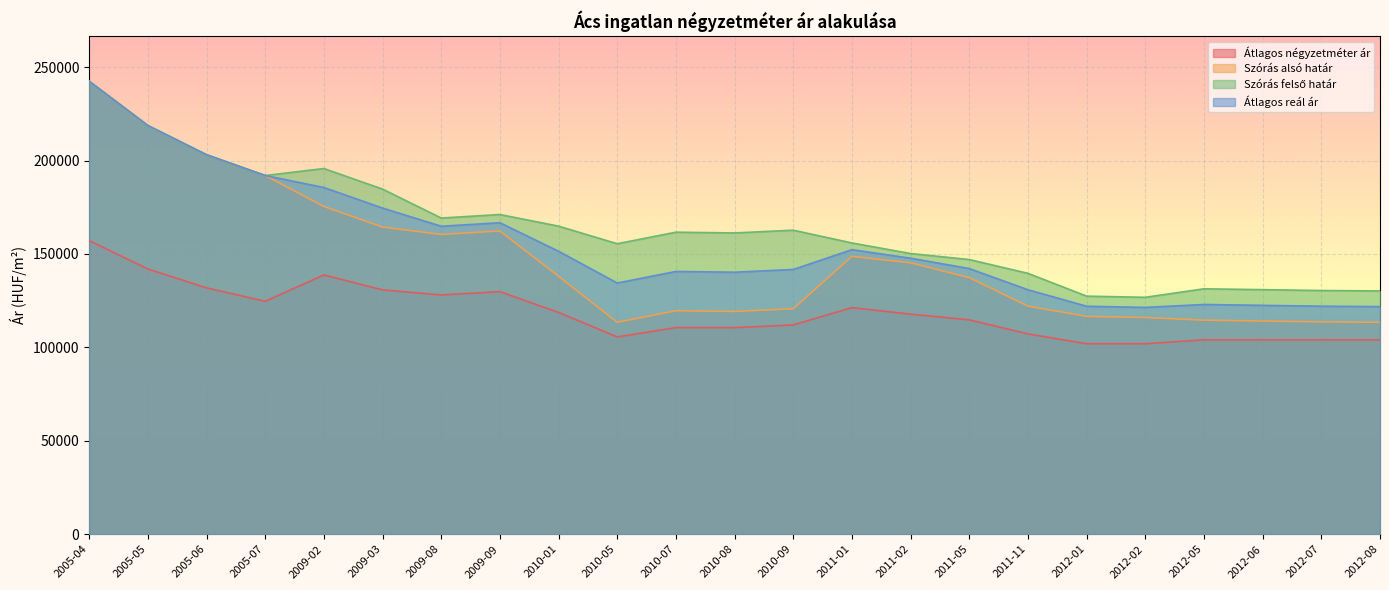

Rank the series by their maximum value, from highest to lowest.

Szórás alsó határ, Szórás felső határ, Átlagos reál ár, Átlagos négyzetméter ár